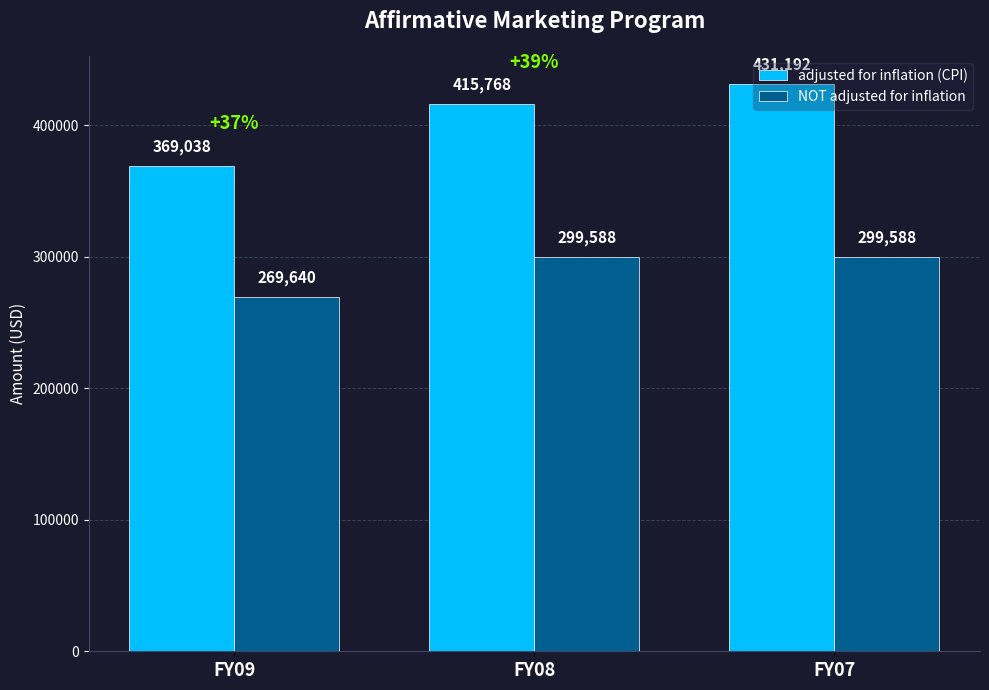

What is the lowest value of the adjusted for inflation (CPI) series?

369038